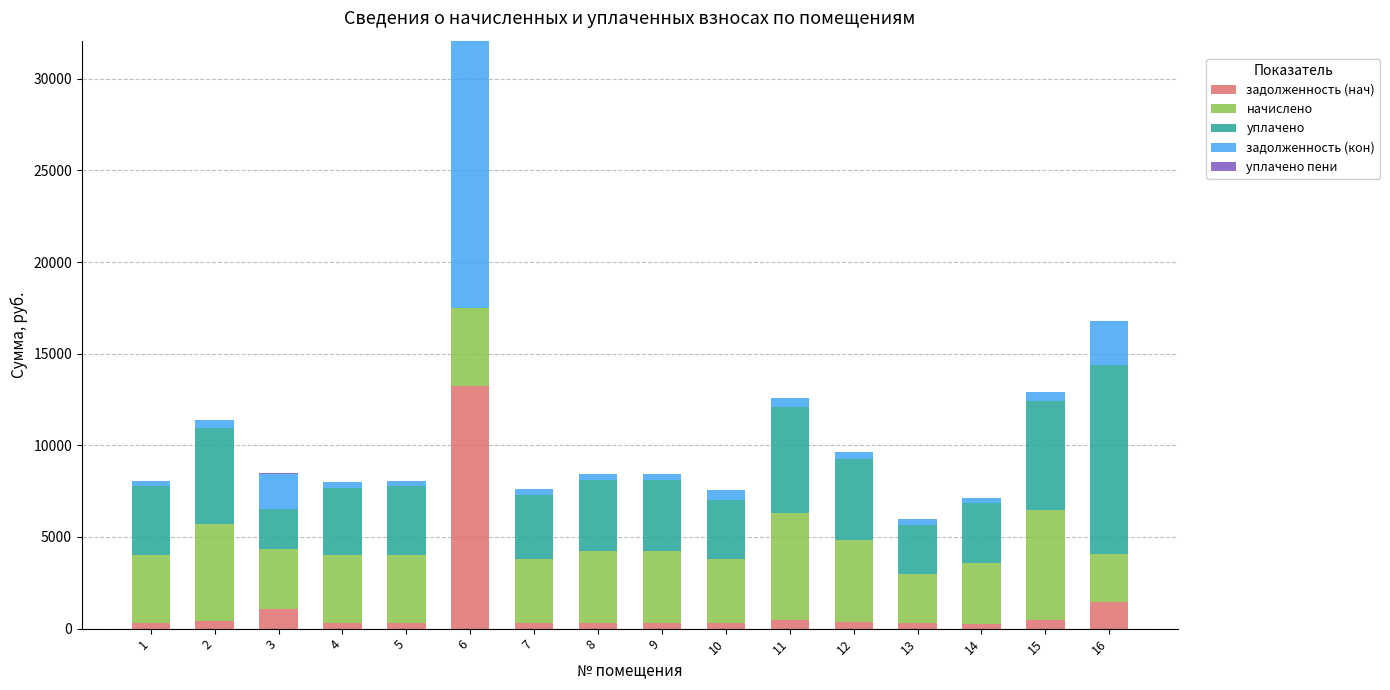

Rank the series by their maximum value, from lowest to highest.

уплачено пени, начислено, уплачено, задолженность (нач), задолженность (кон)